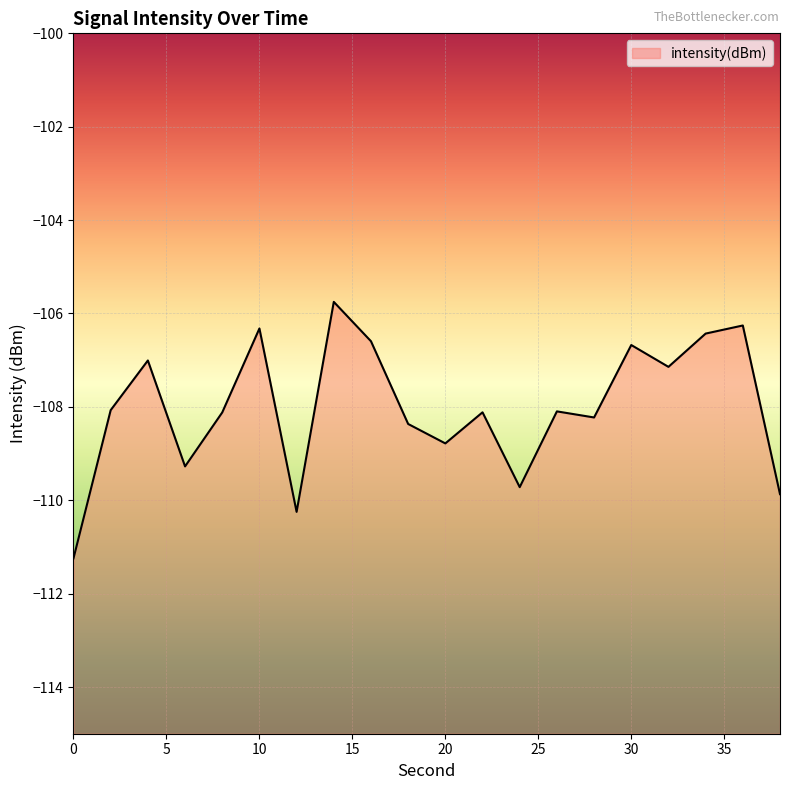

What is the difference between the maximum and minimum values?

5.5